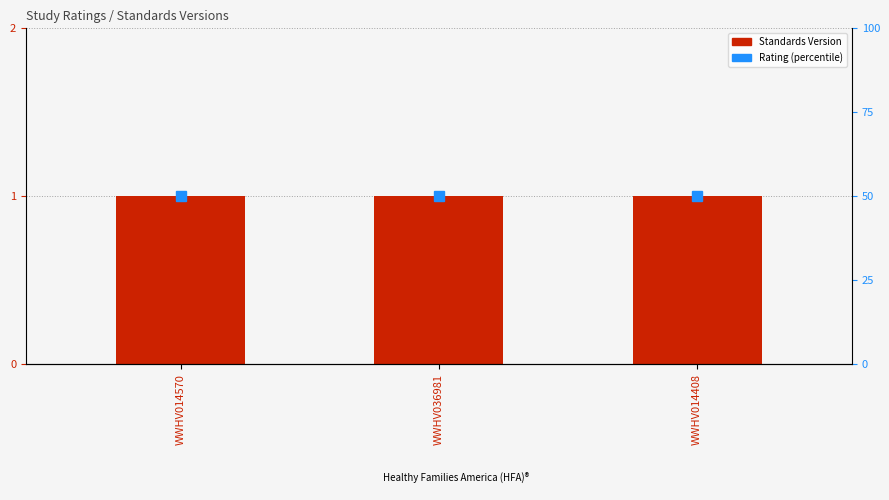

Does the chart contain stacked bars?

No